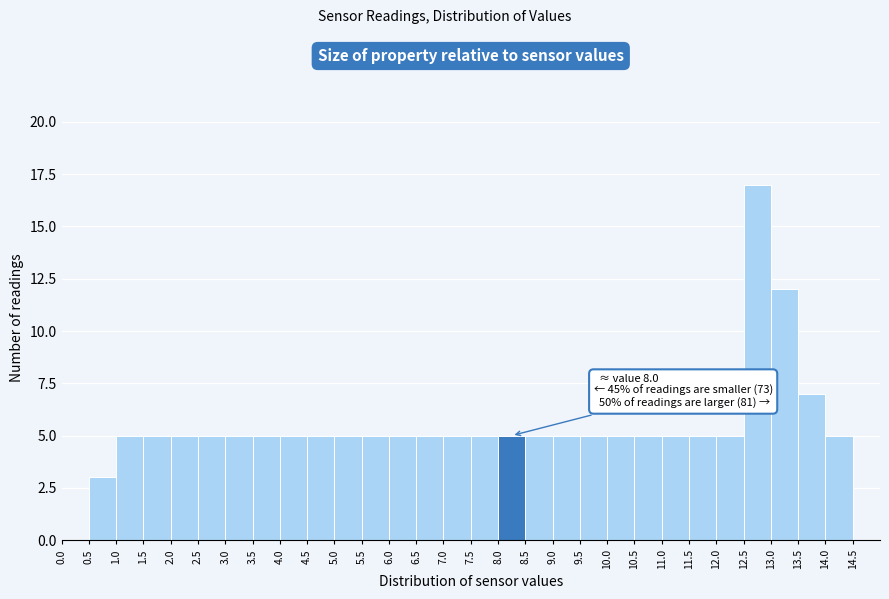

Over which range of the x-axis is the bar tallest?

12.5 to 13.0